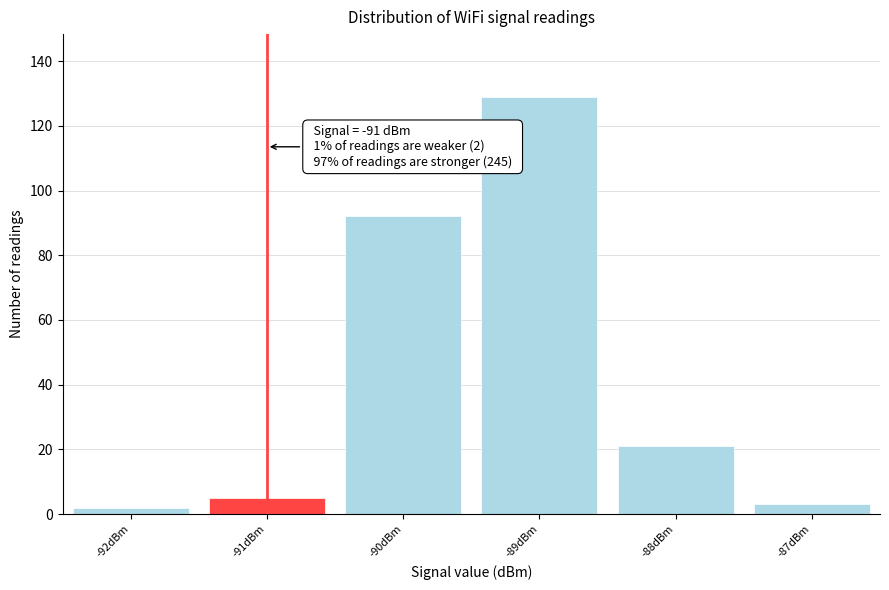

Which range on the x-axis has the tallest bar?

-89.5 to -88.5